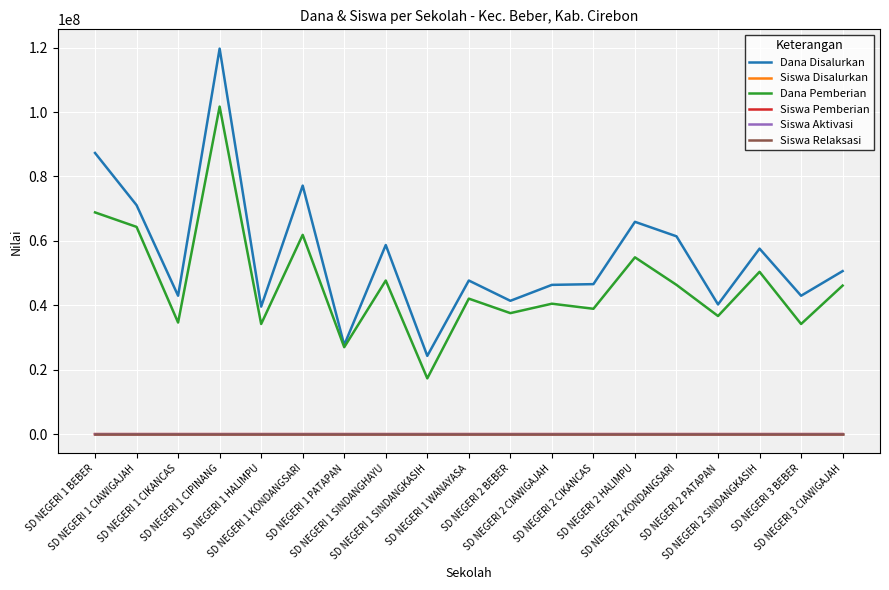

Between SD NEGERI 1 BEBER and SD NEGERI 2 CIAWIGAJAH, which series saw the biggest shift?

Dana Disalurkan